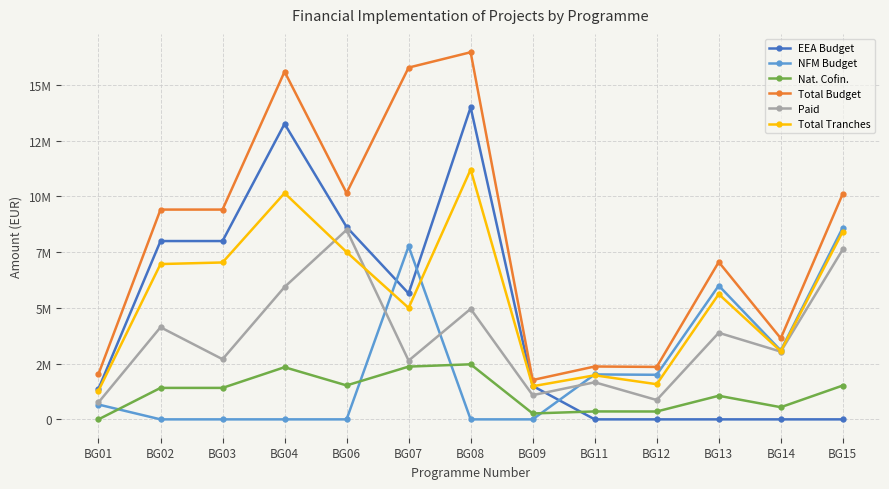

What are all the series names shown in the legend?

EEA Budget, NFM Budget, Nat. Cofin., Total Budget, Paid, Total Tranches